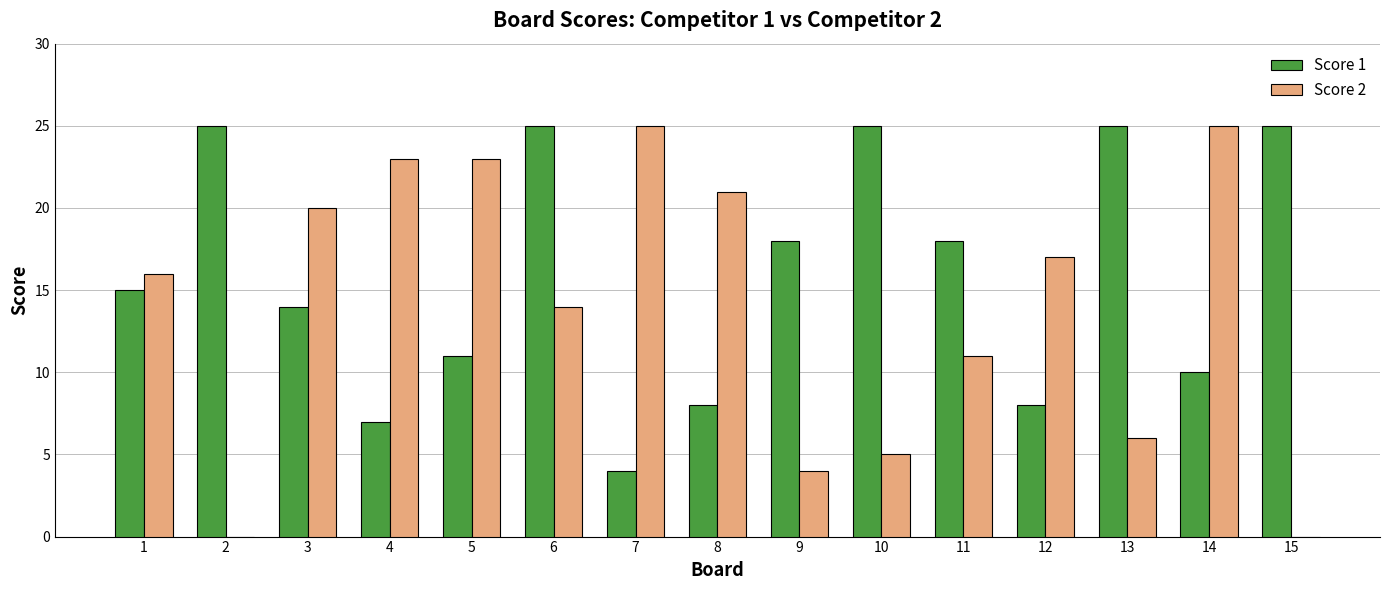

What is the sum of all Score 1 values?

238